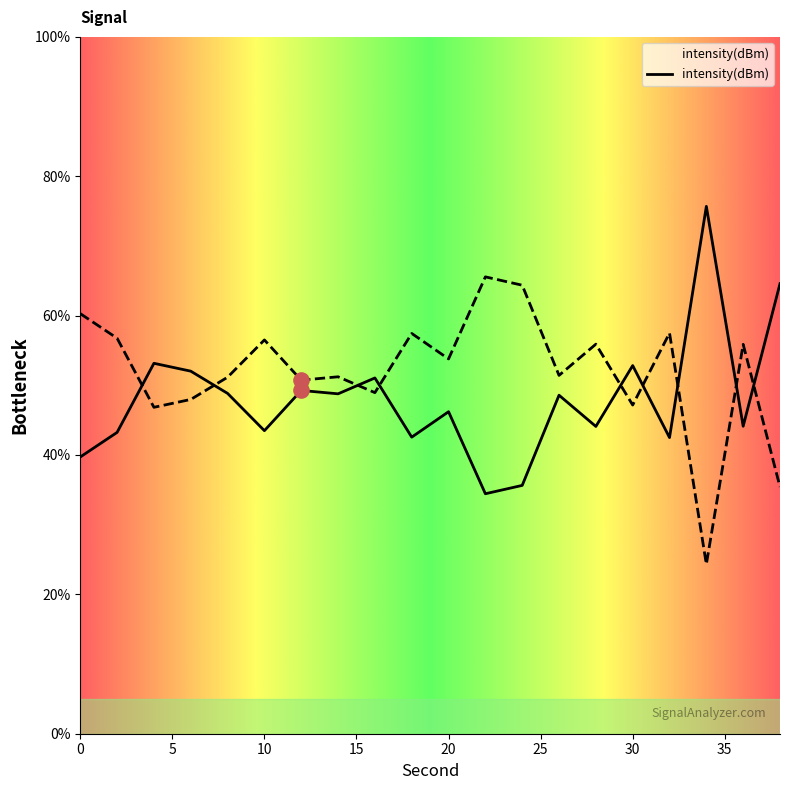

What is the change in value from 2 to 24?

-7.6